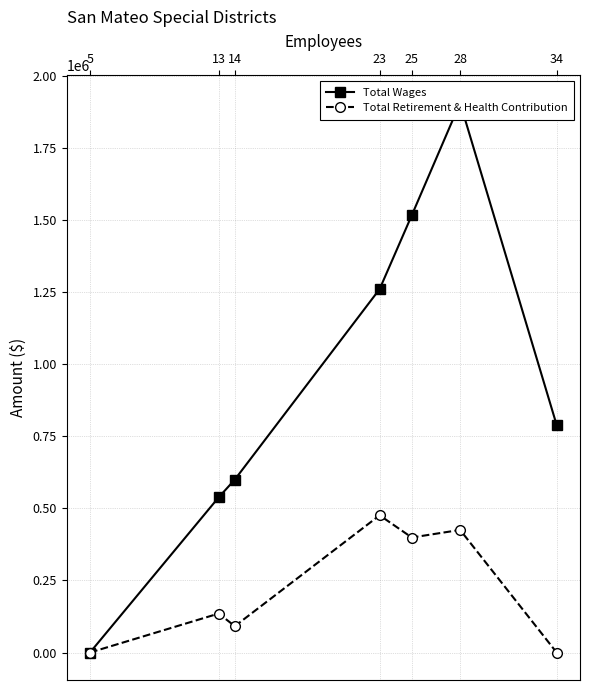

List the series in order of their overall mean, lowest first.

Total Retirement & Health Contribution, Total Wages